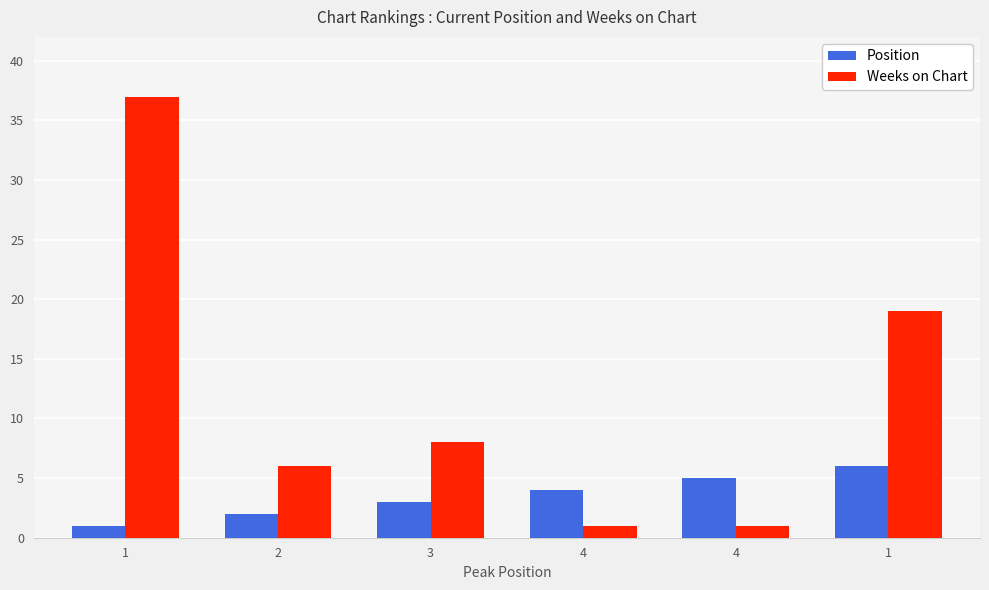

How many bars are there in each group?

2